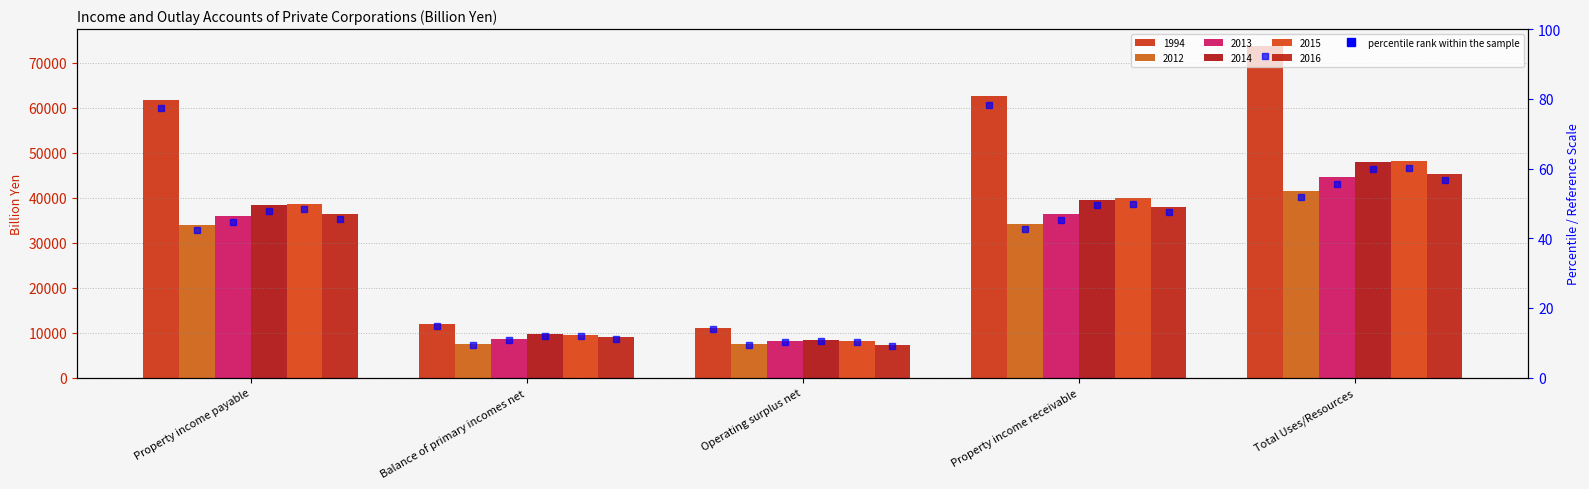

At which category is the sum across all series the highest?

Total Uses/Resources